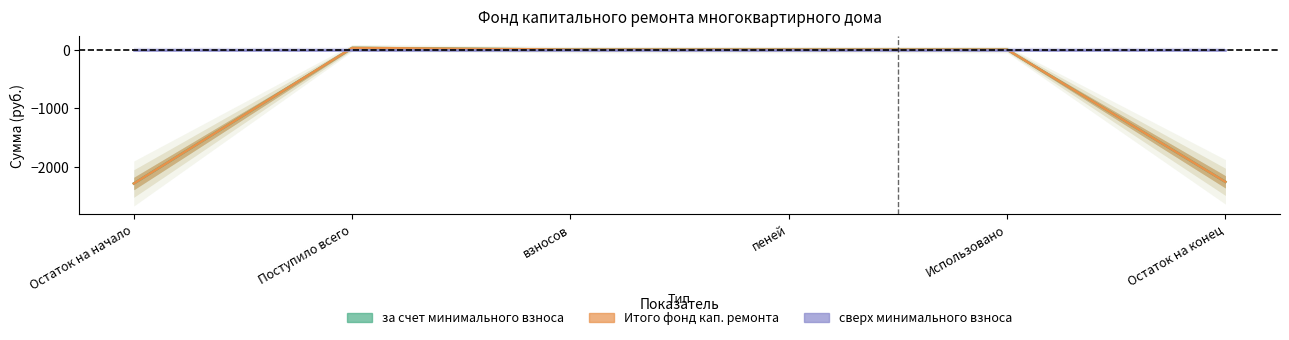

What position from the right is пеней?

3